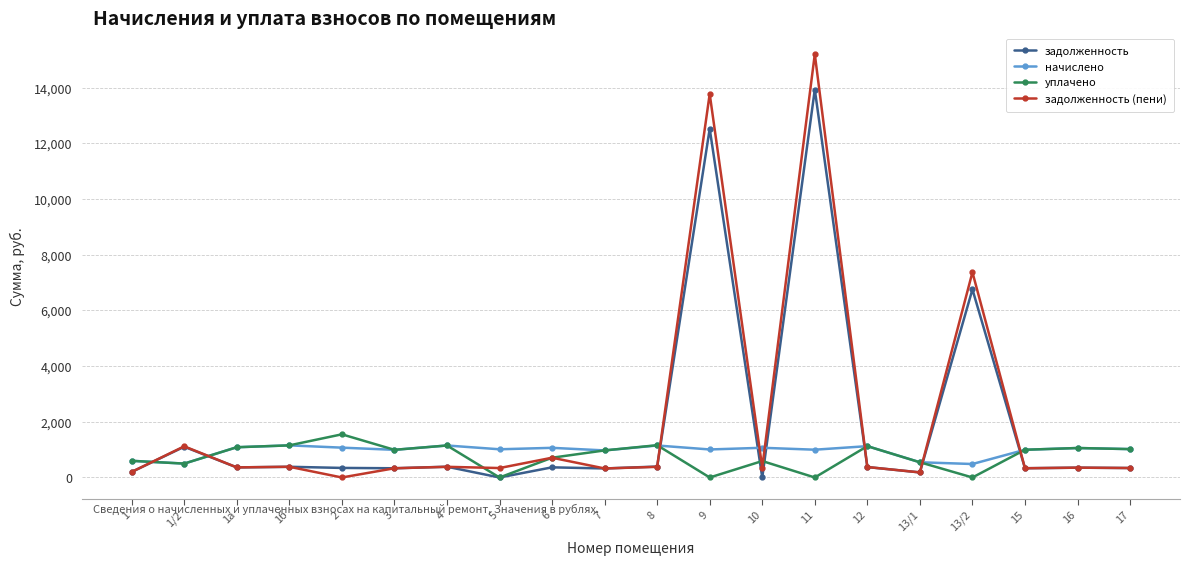

Which category has the highest value across all series?

11